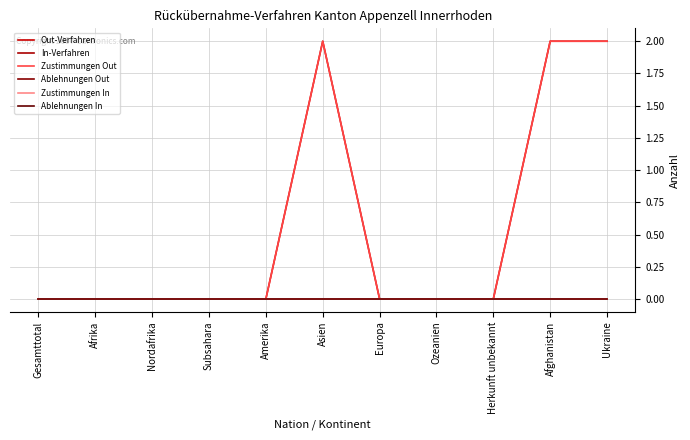

Does the chart have visible grid lines?

Yes